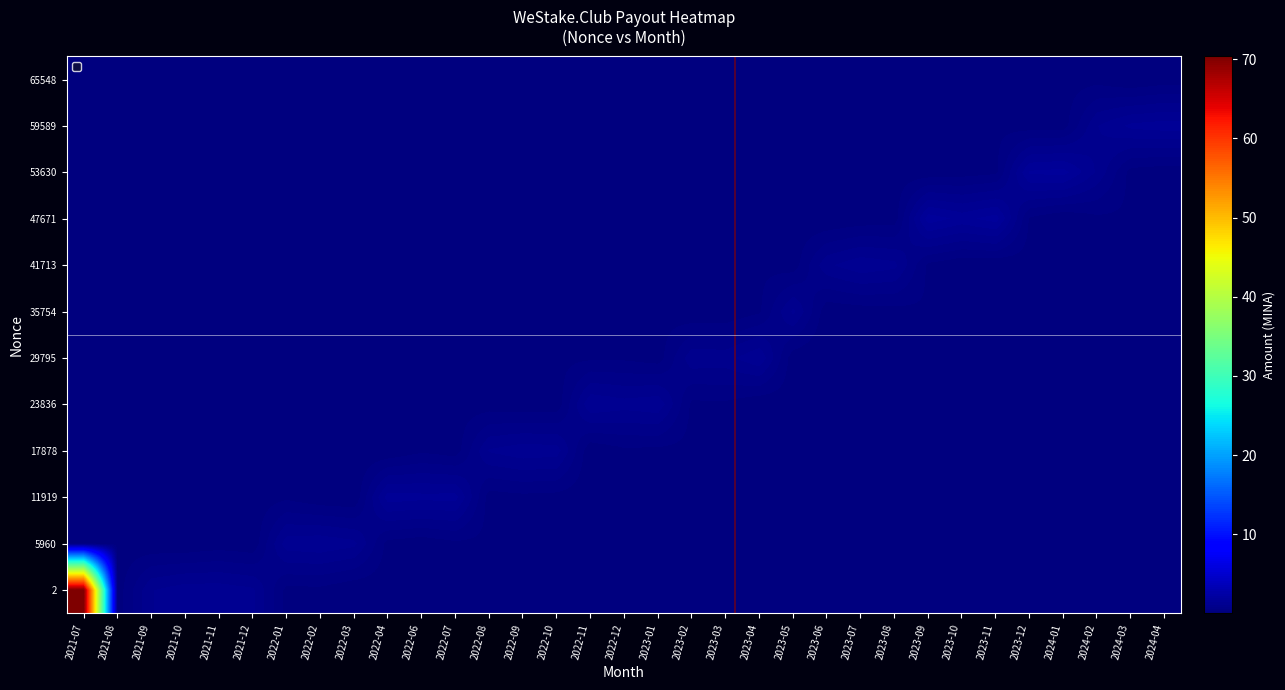

Between 2023-03 and 2022-01, which is larger?

2022-01